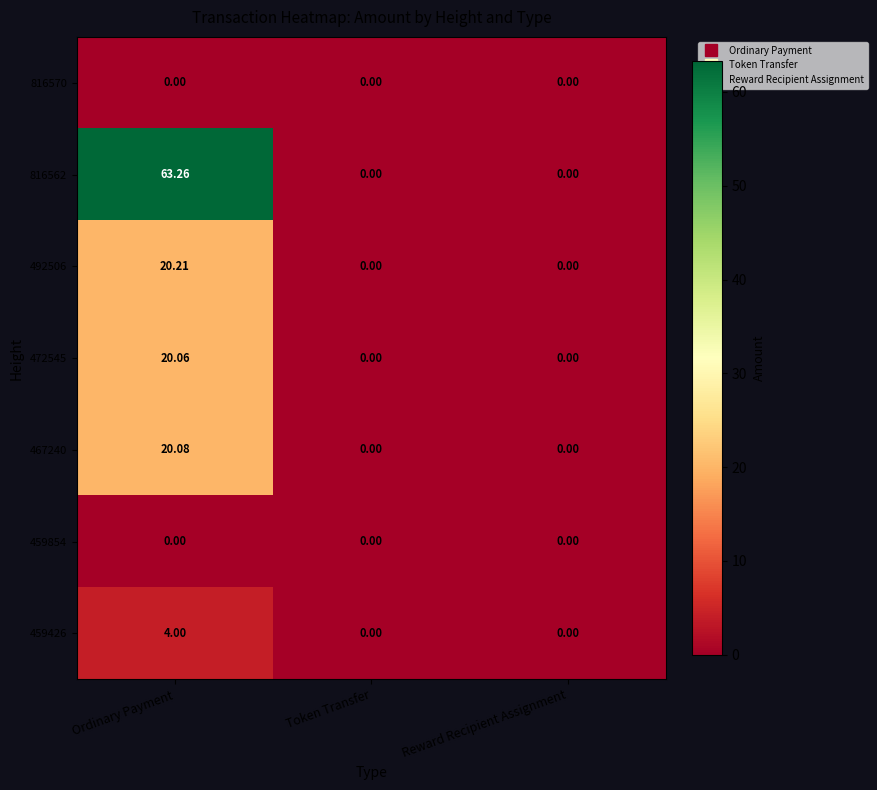

At which category is the sum across all series the highest?

Ordinary Payment